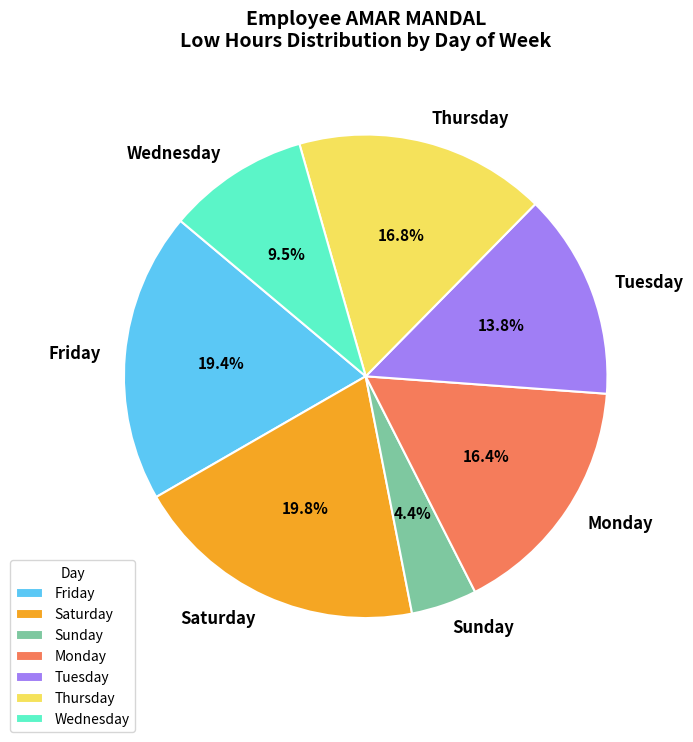

How much of the chart is everything except Wednesday?

90.5%